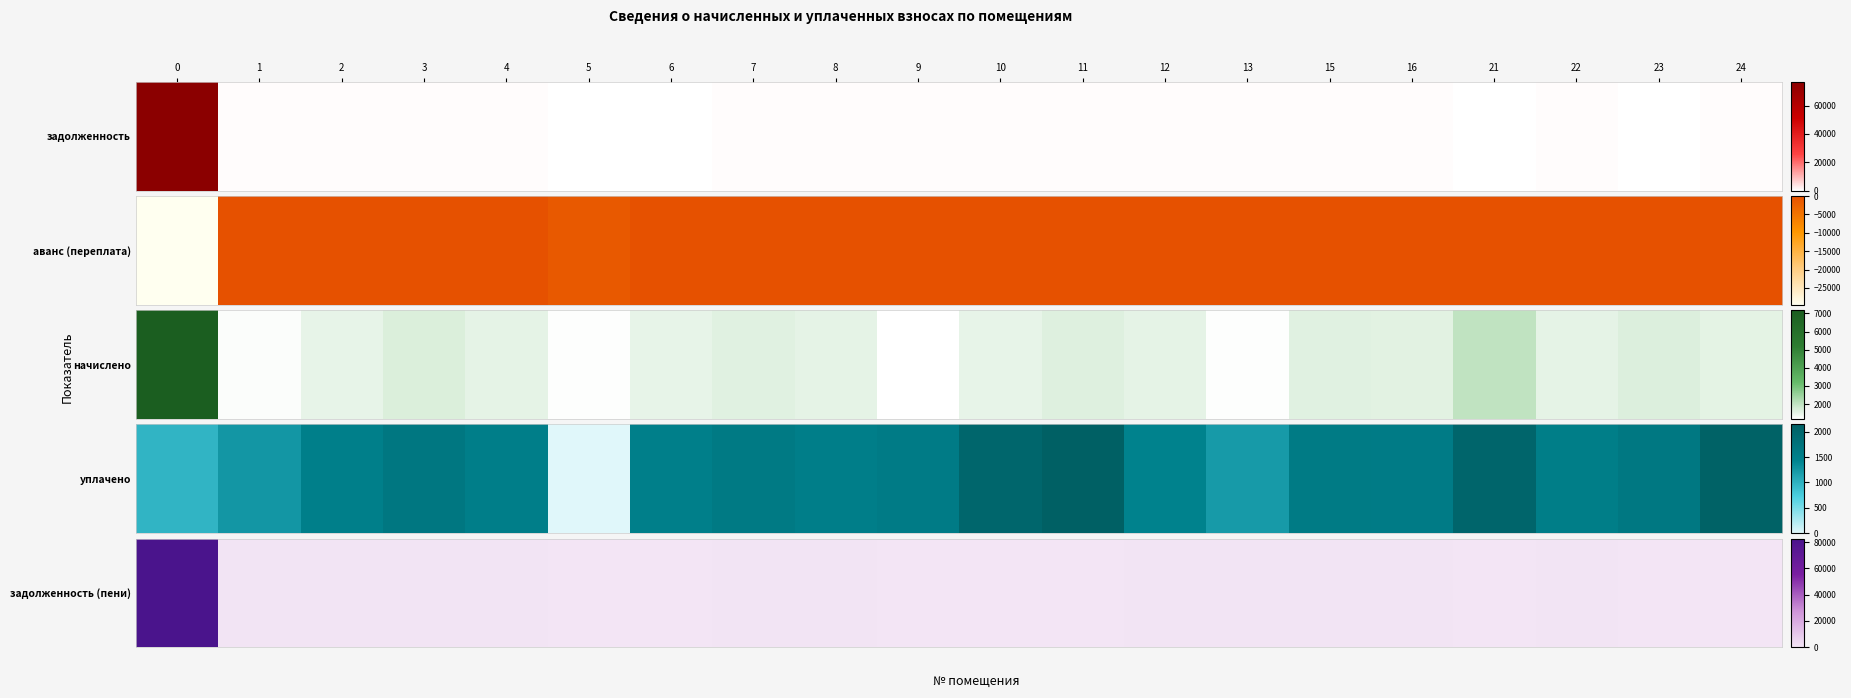

What is the average value?

4421.4